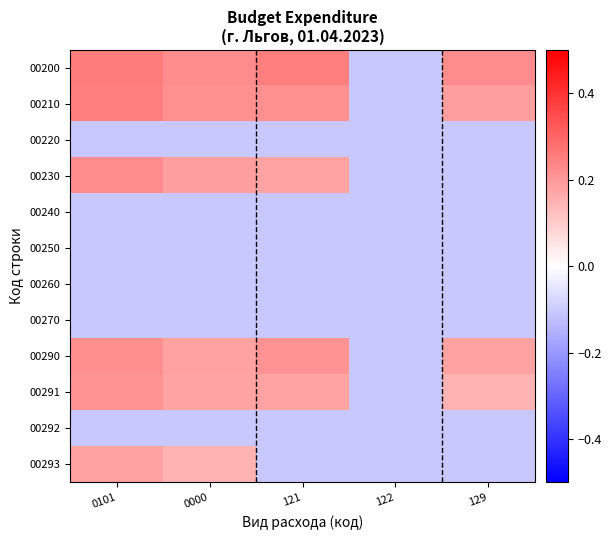

Reading left to right, extract all data points from this chart.

00200: 0101=0.3	0000=0.2	121=0.3	122=-0.1	129=0.2
00210: 0101=0.3	0000=0.2	121=0.2	122=-0.1	129=0.2
00220: 0101=-0.1	0000=-0.1	121=-0.1	122=-0.1	129=-0.1
00230: 0101=0.2	0000=0.2	121=0.2	122=-0.1	129=-0.1
00240: 0101=-0.1	0000=-0.1	121=-0.1	122=-0.1	129=-0.1
00250: 0101=-0.1	0000=-0.1	121=-0.1	122=-0.1	129=-0.1
00260: 0101=-0.1	0000=-0.1	121=-0.1	122=-0.1	129=-0.1
00270: 0101=-0.1	0000=-0.1	121=-0.1	122=-0.1	129=-0.1
00290: 0101=0.2	0000=0.2	121=0.2	122=-0.1	129=0.2
00291: 0101=0.2	0000=0.2	121=0.2	122=-0.1	129=0.1
00292: 0101=-0.1	0000=-0.1	121=-0.1	122=-0.1	129=-0.1
00293: 0101=0.2	0000=0.1	121=-0.1	122=-0.1	129=-0.1